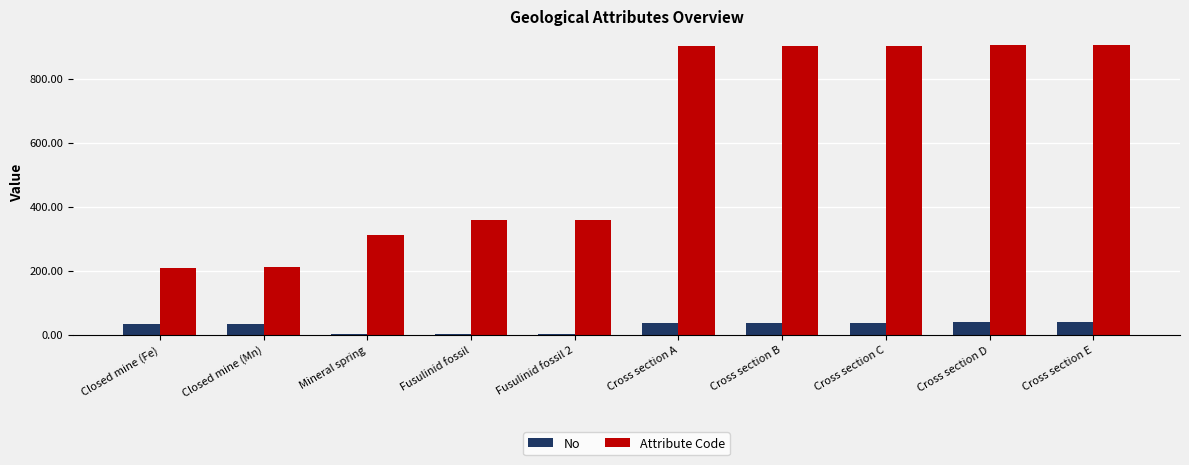

The value of Attribute Code at Mineral spring is 310. True or false?

True